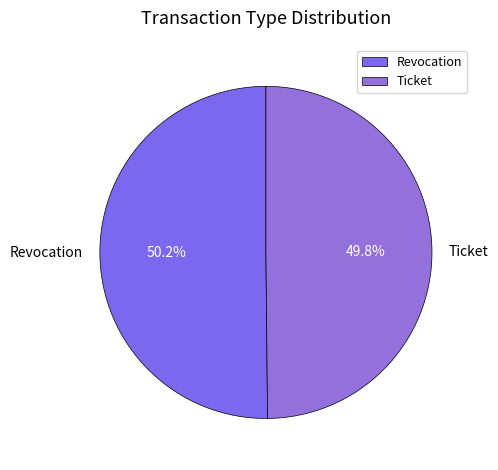

The Ticket slice represents 50% of the pie. True or false?

True